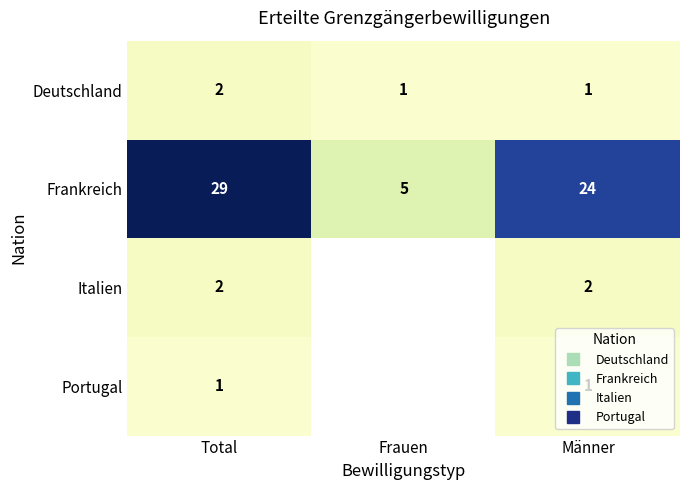

What is the minimum value for Deutschland?

1.0